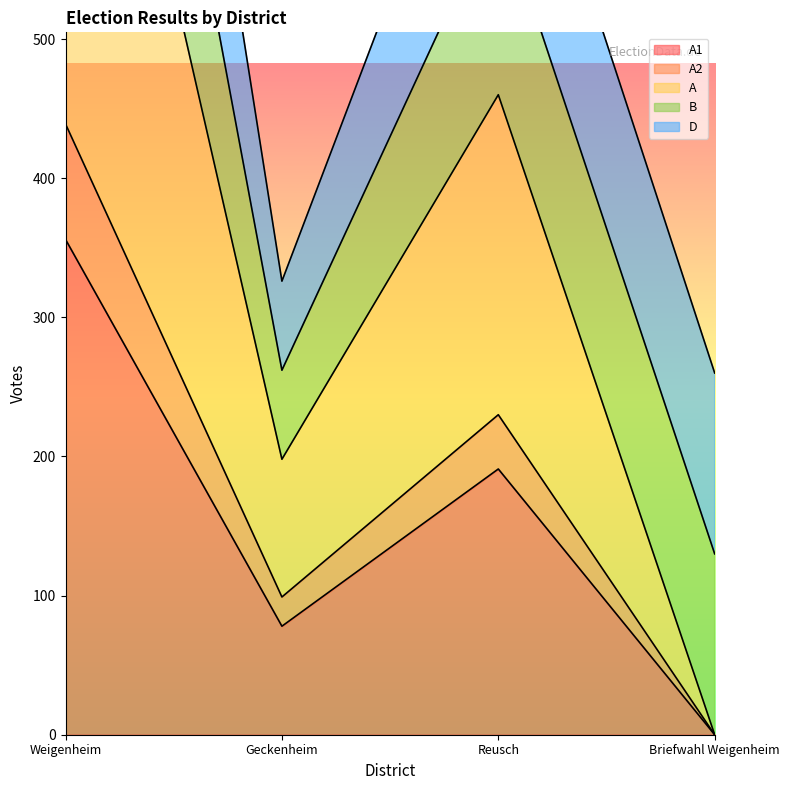

List the labels in order of A1 value, largest first.

Weigenheim, Reusch, Geckenheim, Briefwahl Weigenheim